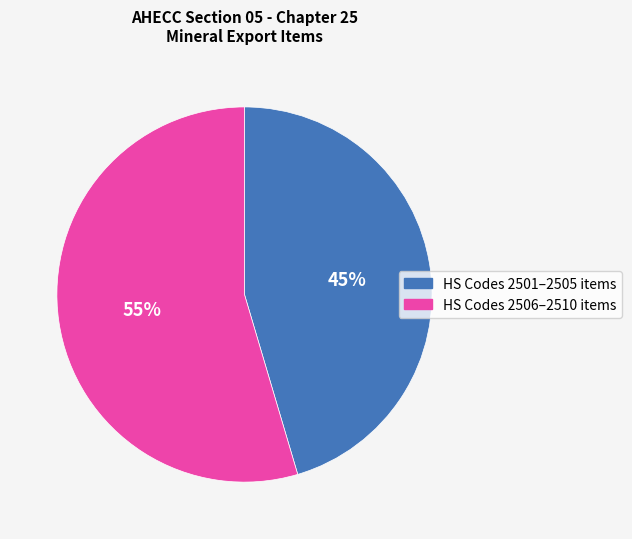

Is there a majority slice in this chart?

Yes